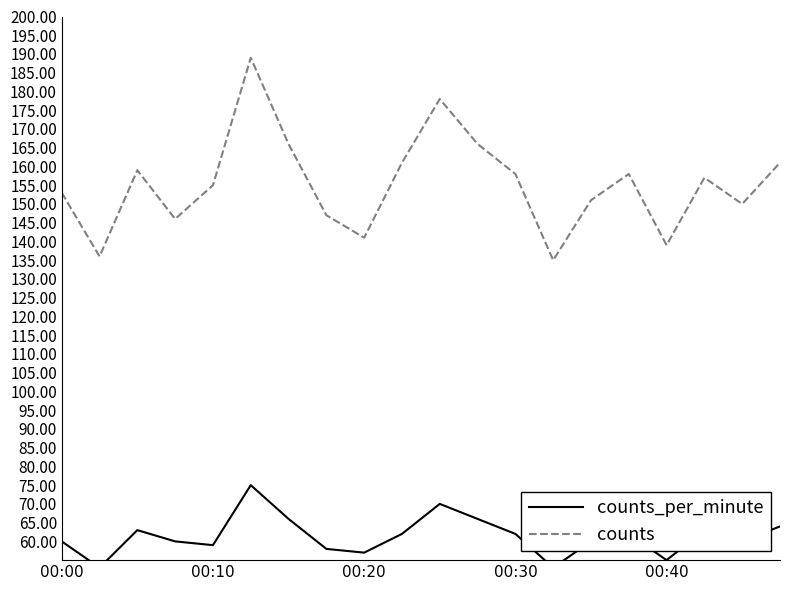

What is the sum of all counts values?

3106